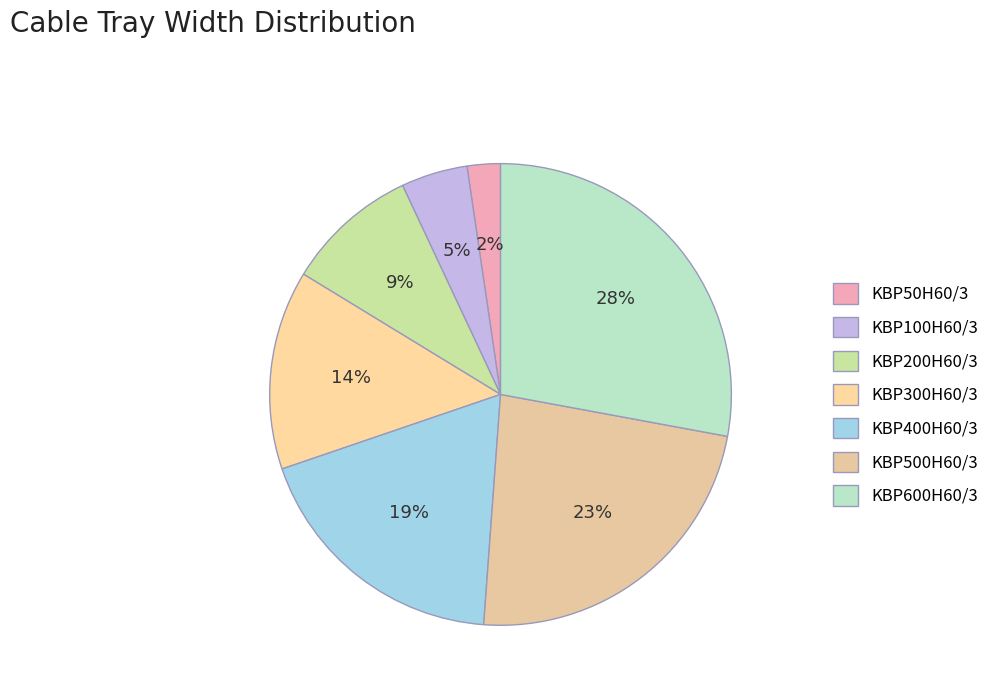

How many slices are in this pie chart?

7